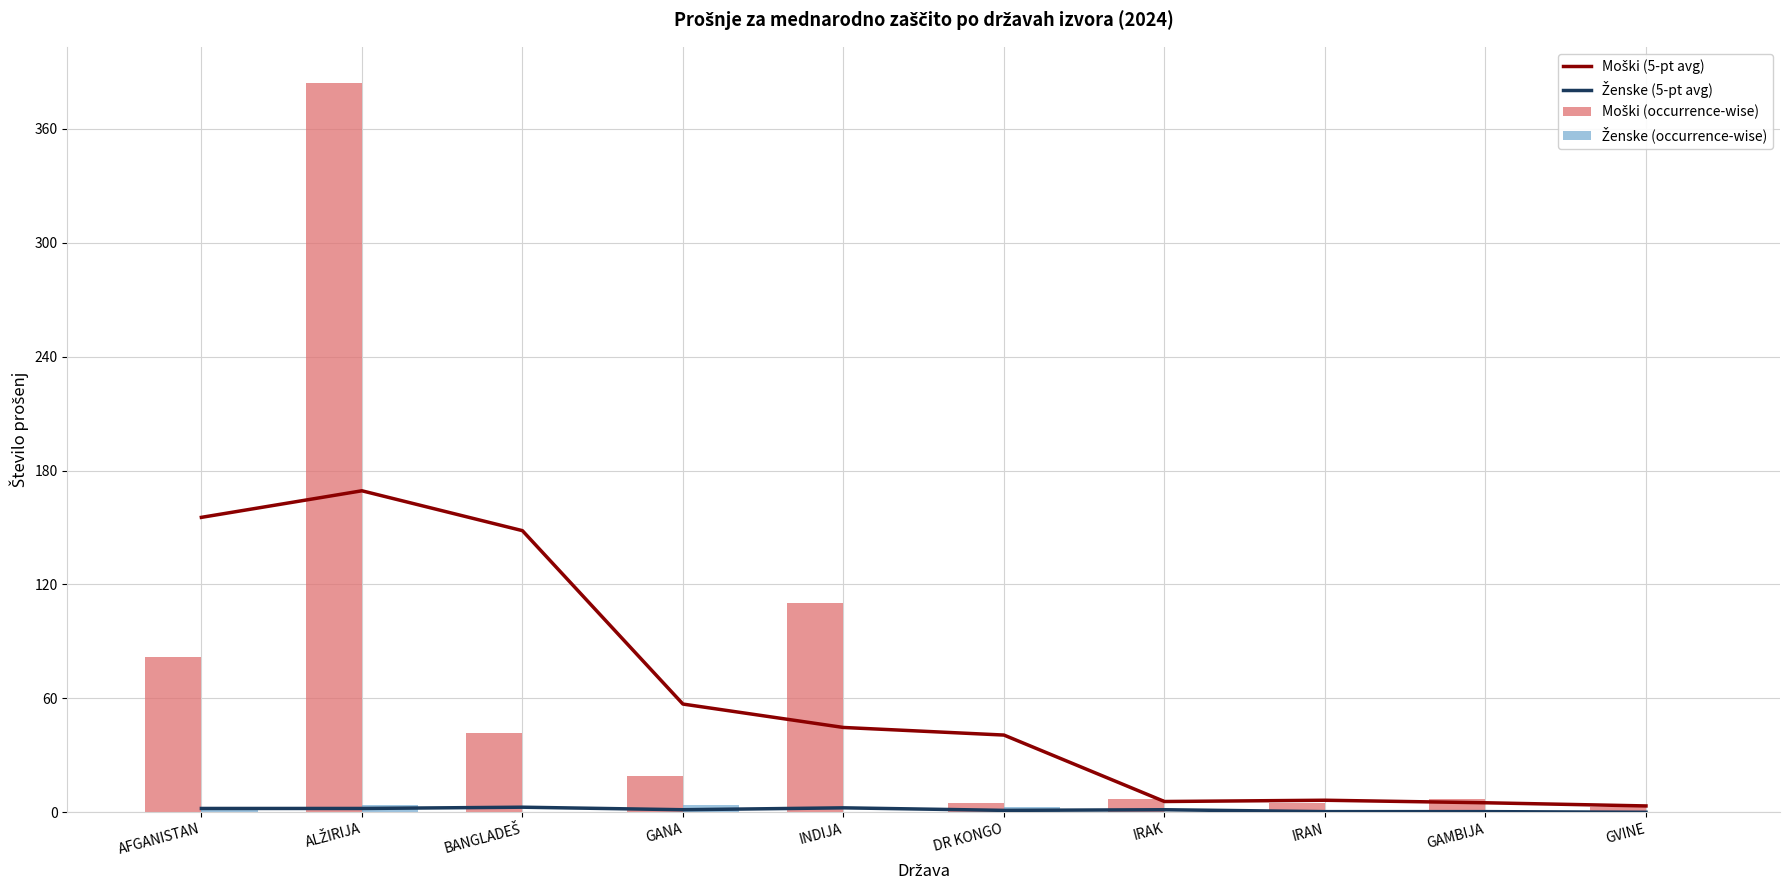

Rank the categories by Ženske (5-pt avg) value from lowest to highest.

GVINE, IRAN, GAMBIJA, DR KONGO, GANA, IRAK, AFGANISTAN, ALŽIRIJA, INDIJA, BANGLADEŠ